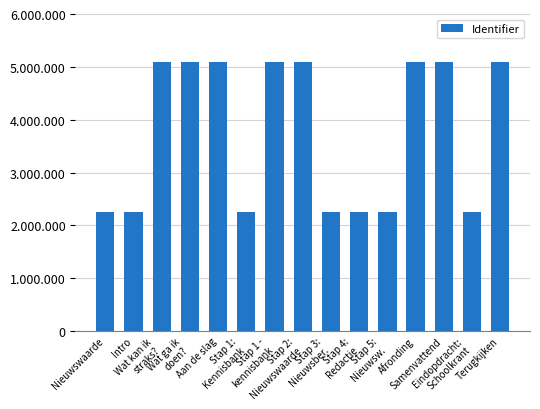

True or false: the data shows 3457715 at Samenvattend.

False